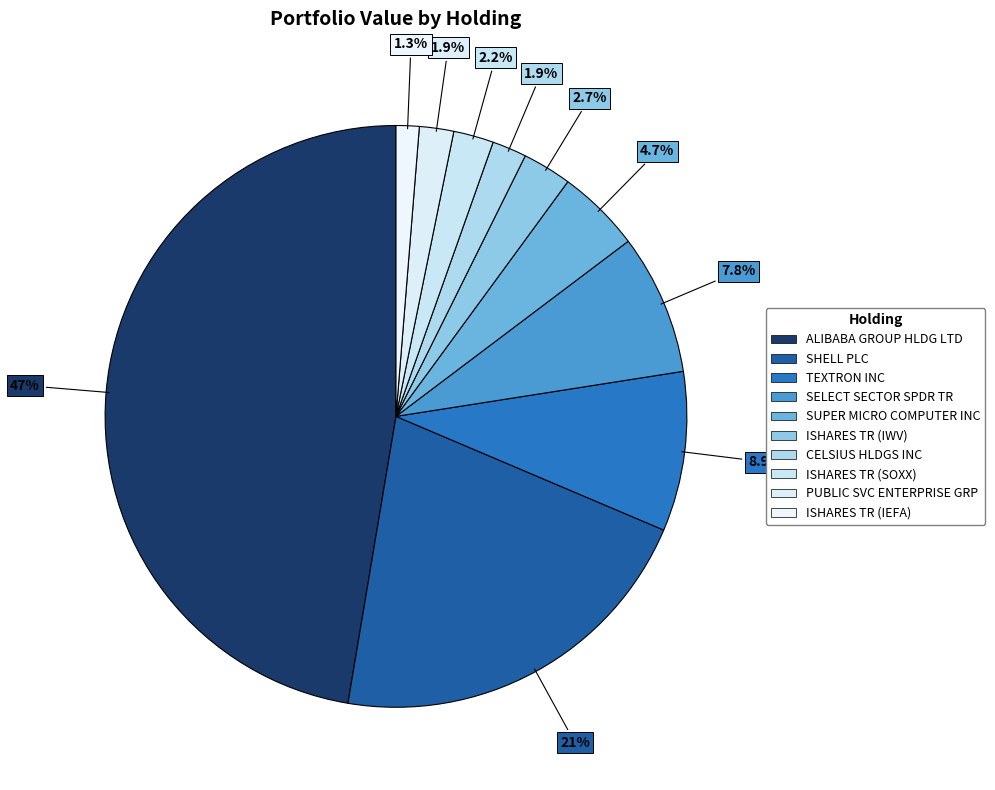

Combined, do ISHARES TR (IEFA) and SUPER MICRO COMPUTER INC account for over 50%?

No